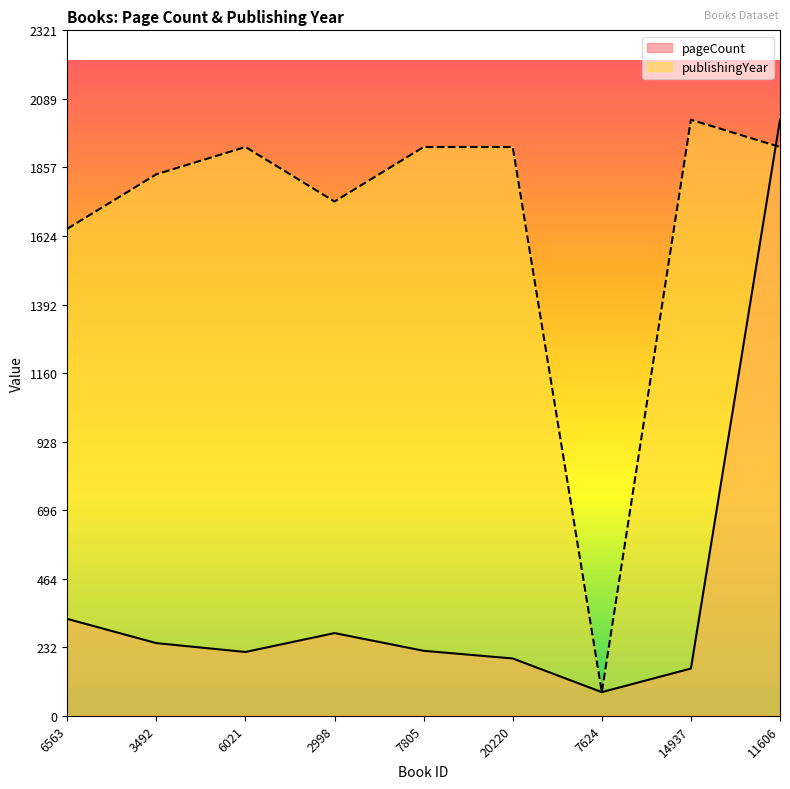

Rank the series at 20220 from highest to lowest value.

publishingYear, pageCount